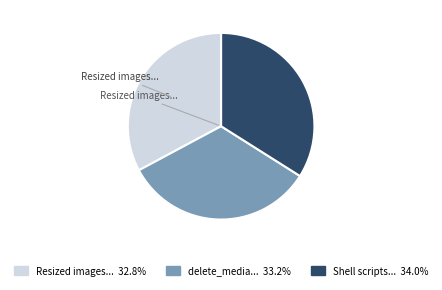

Does any single category account for the majority?

No